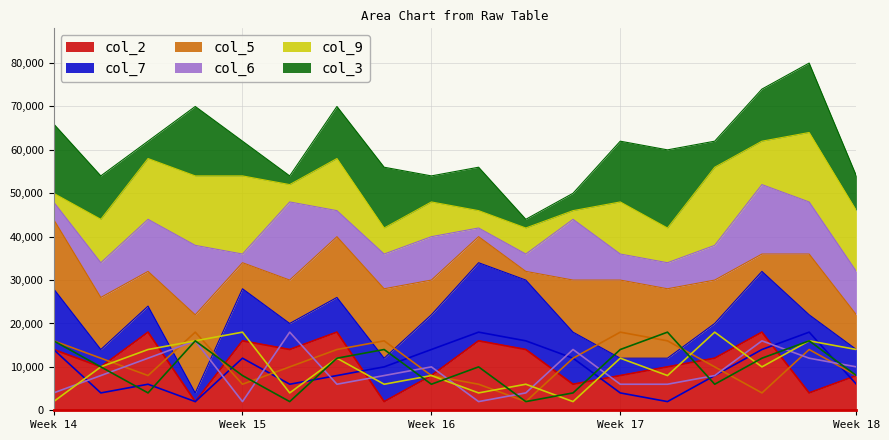

The value of col_2 at Week 18 is 14126. True or false?

False